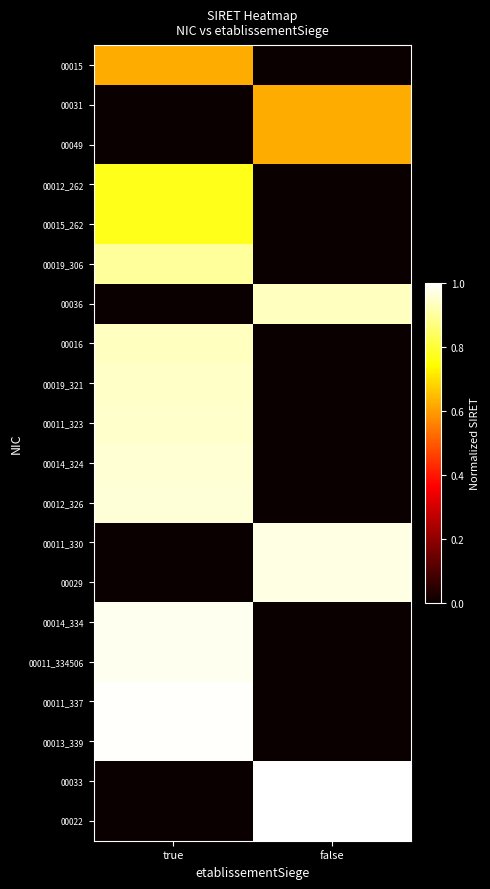

Which category has the lowest value across all series?

false